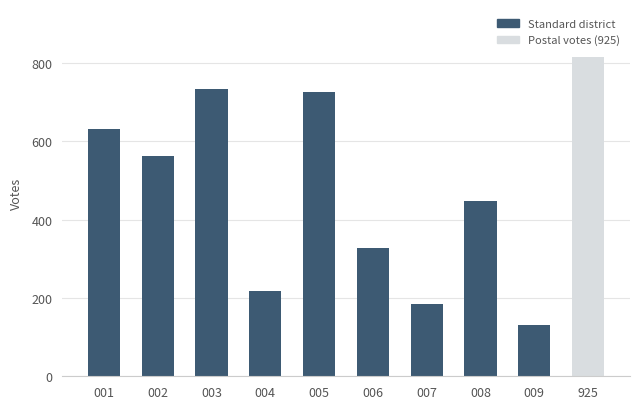

Approximately how many times larger is the value at 006 compared to 007?

1.8